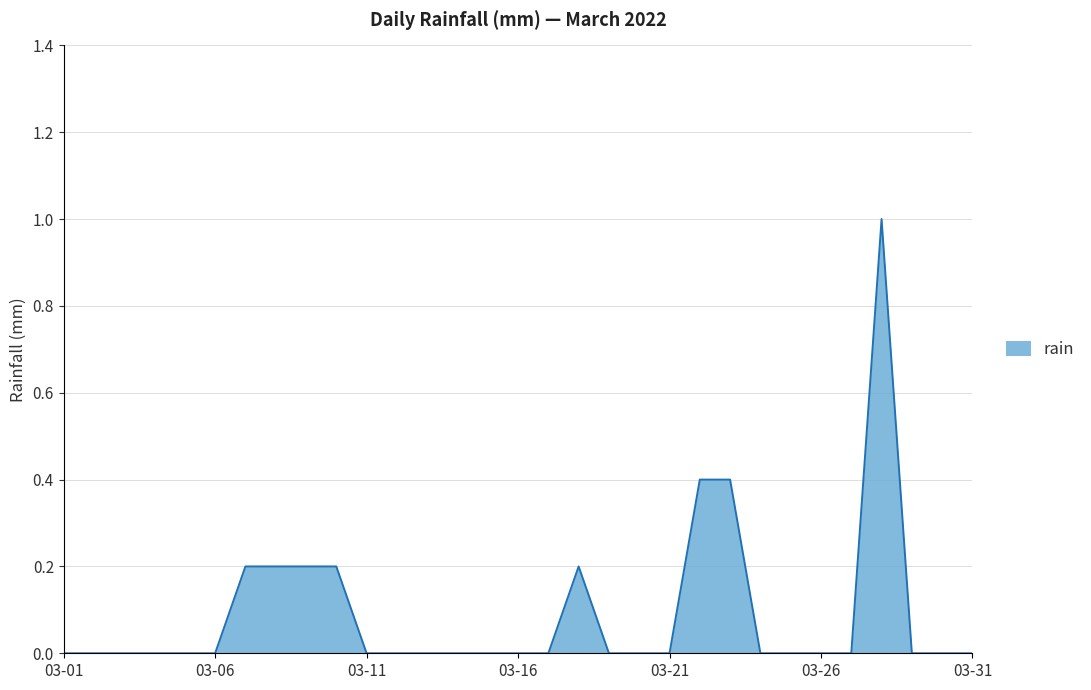

Does the chart have visible grid lines?

Yes